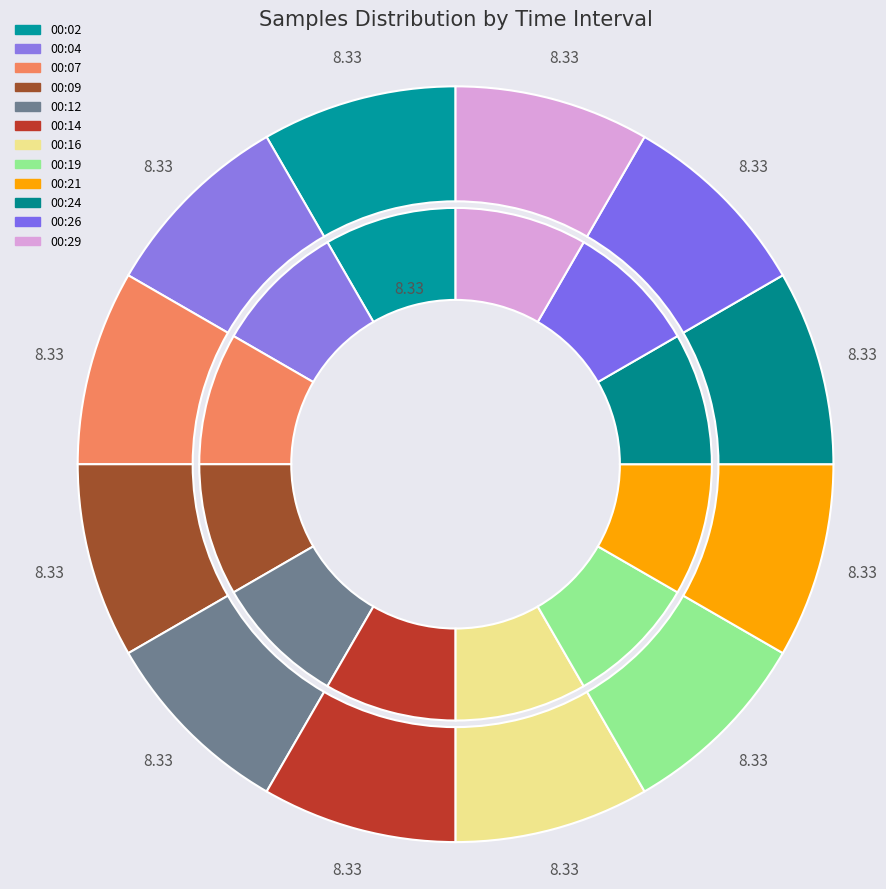

Does any single category account for the majority?

No